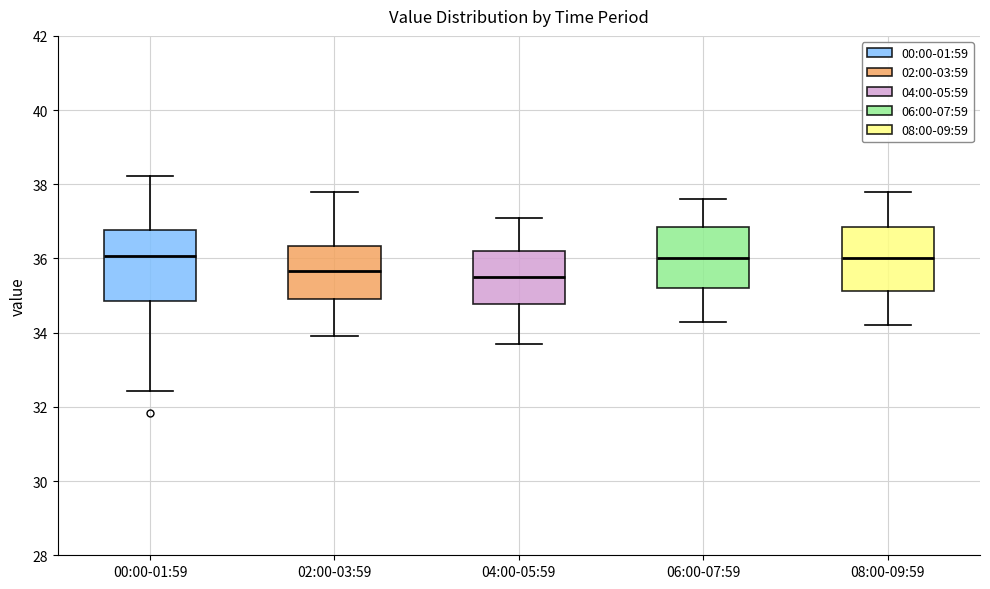

Reading left to right, transcribe this box plot: for each box, give where its median line is, the range the box spans, and where its two whiskers end, as read against the y-axis. The values are not printed on the chart, so give them approximately, as read against the axis.

00:00-01:59: median 36.0, box 34.8 to 36.8, whiskers 32.4 to 38.2
02:00-03:59: median 35.6, box 35.0 to 36.4, whiskers 34.0 to 37.8
04:00-05:59: median 35.6, box 34.8 to 36.2, whiskers 33.8 to 37.2
06:00-07:59: median 36.0, box 35.2 to 36.8, whiskers 34.4 to 37.6
08:00-09:59: median 36.0, box 35.2 to 36.8, whiskers 34.2 to 37.8